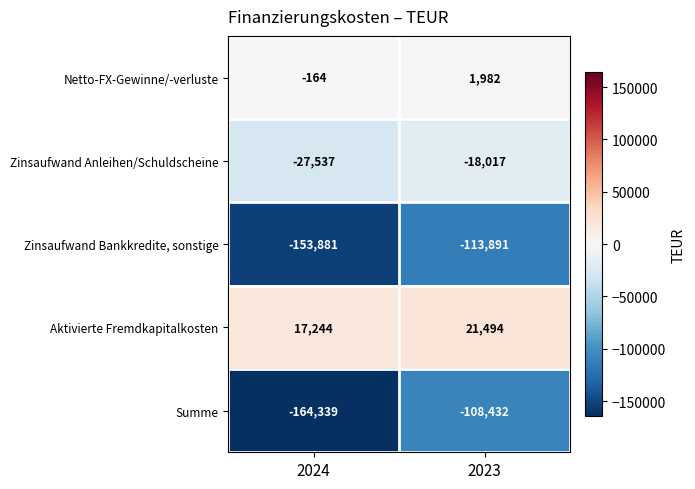

Rank the series by their maximum value, from lowest to highest.

Zinsaufwand Bankkredite, sonstige, Summe, Zinsaufwand Anleihen/Schuldscheine, Netto-FX-Gewinne/-verluste, Aktivierte Fremdkapitalkosten